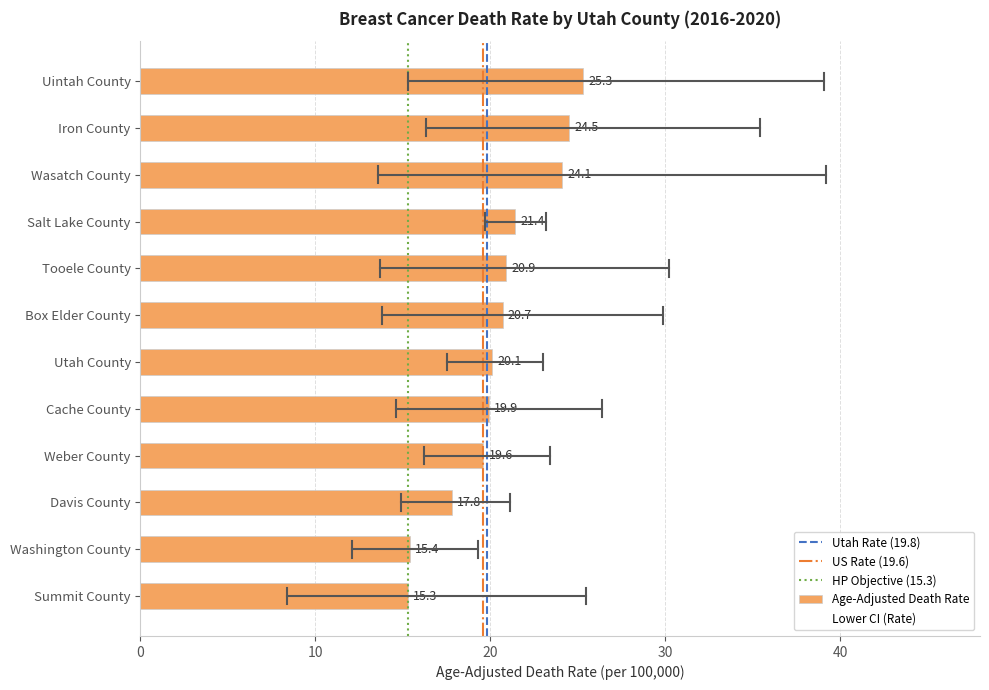

Which has a higher value, Cache County or Davis County?

Cache County